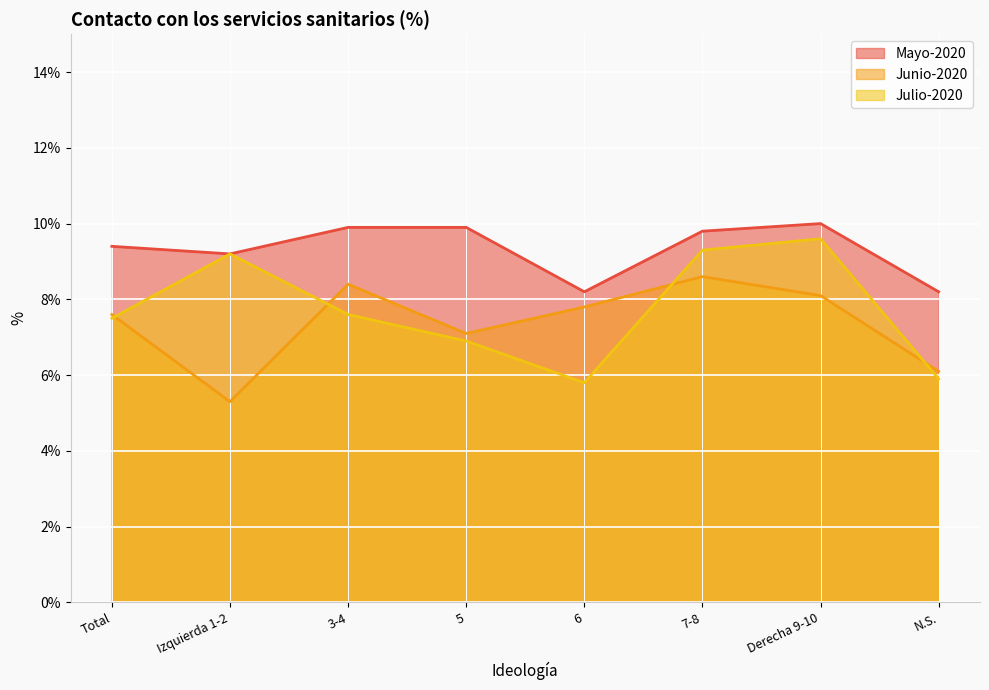

Between Izquierda 1-2 and Total, which is larger?

Total